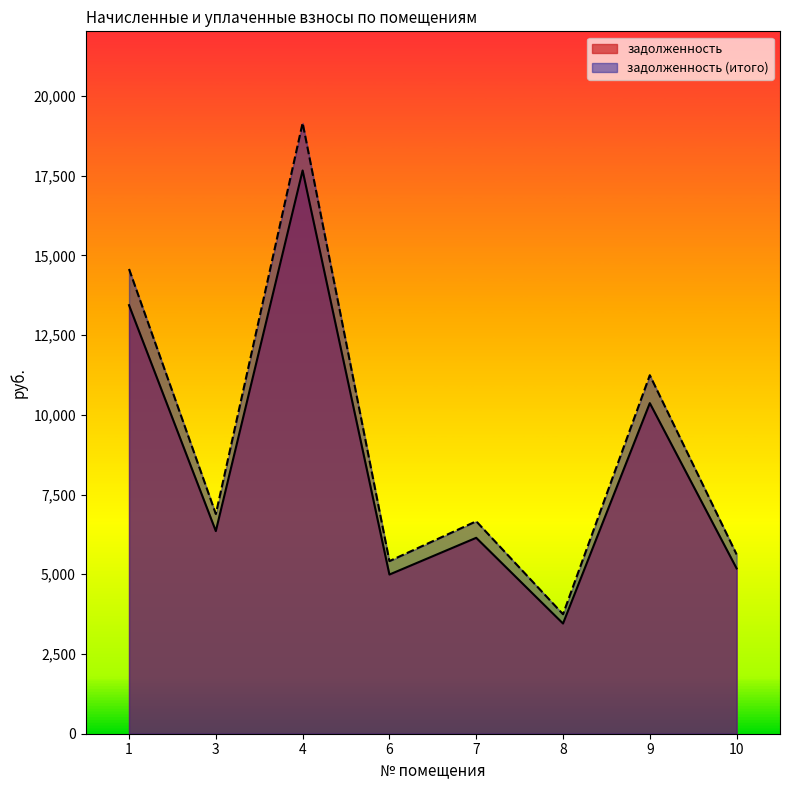

Does the chart have visible grid lines?

No